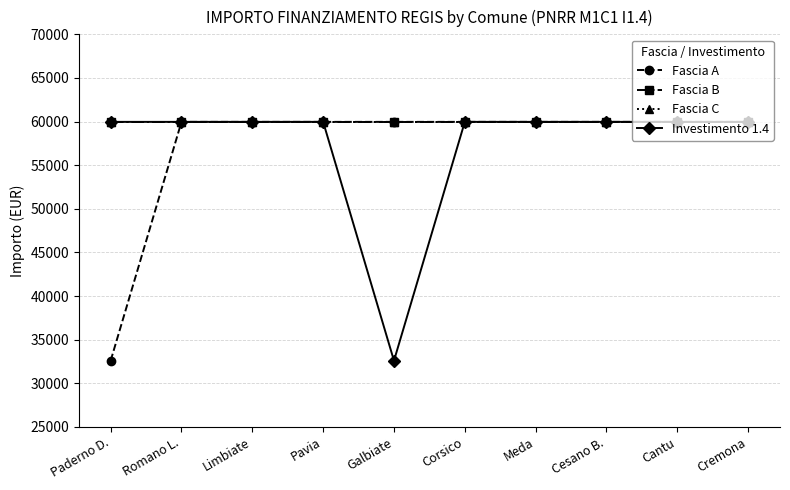

Between Cremona and Cesano B., which is larger?

Cremona